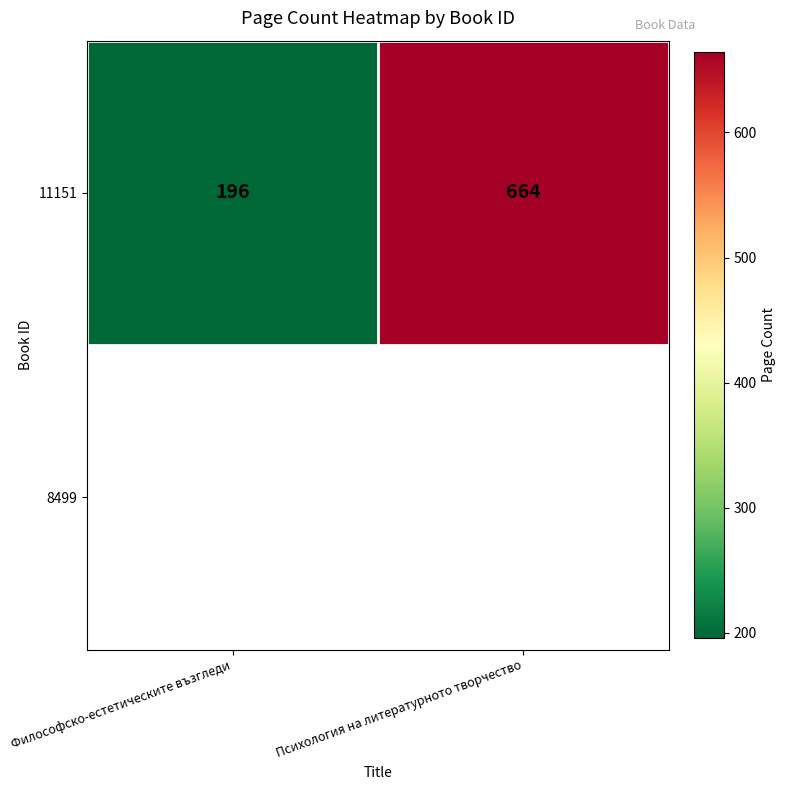

Rank the categories by value from highest to lowest.

Психология на литературното творчество, Философско-естетическите възгледи